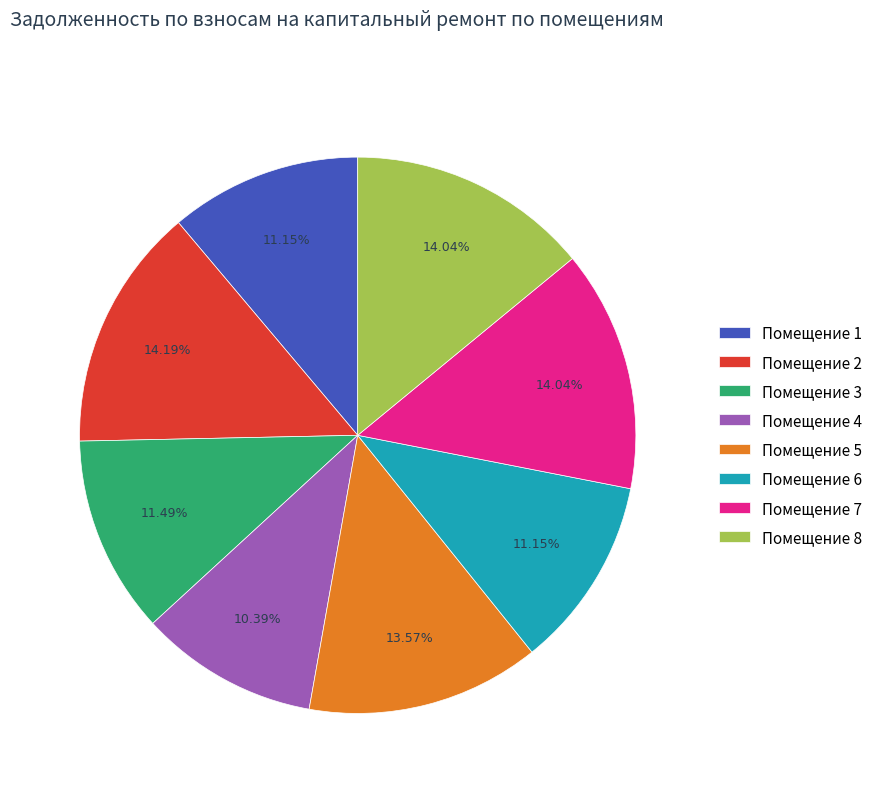

Is Помещение 7 the majority of the pie?

No